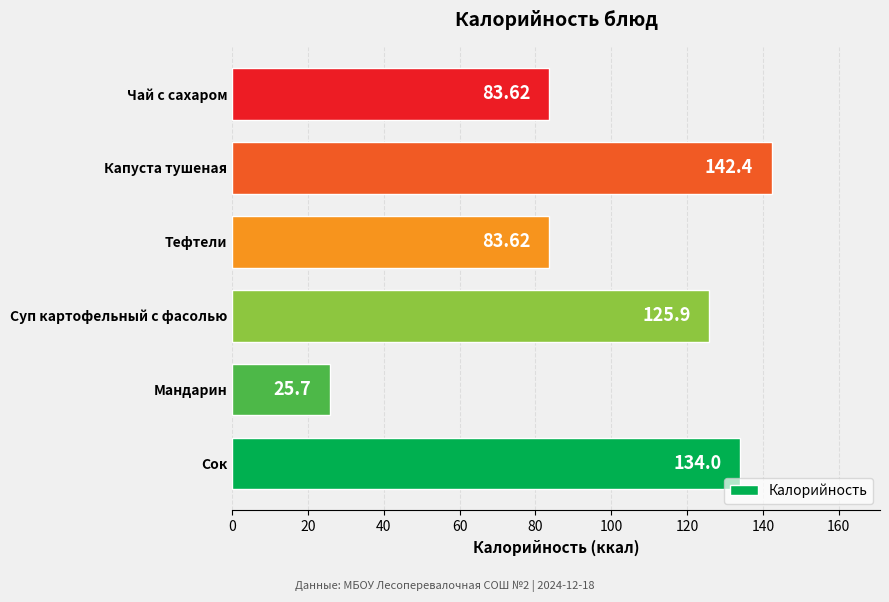

Which label corresponds to the largest value in the chart?

Капуста тушеная